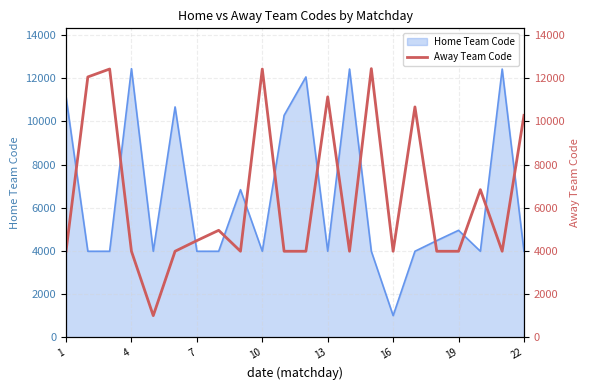

What is the average value?

6478